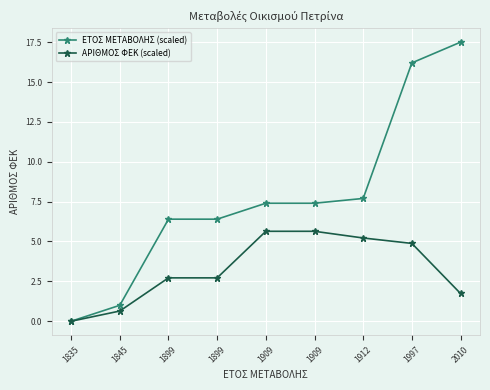

What is the spread (max minus min) of values at 1997?

11.3